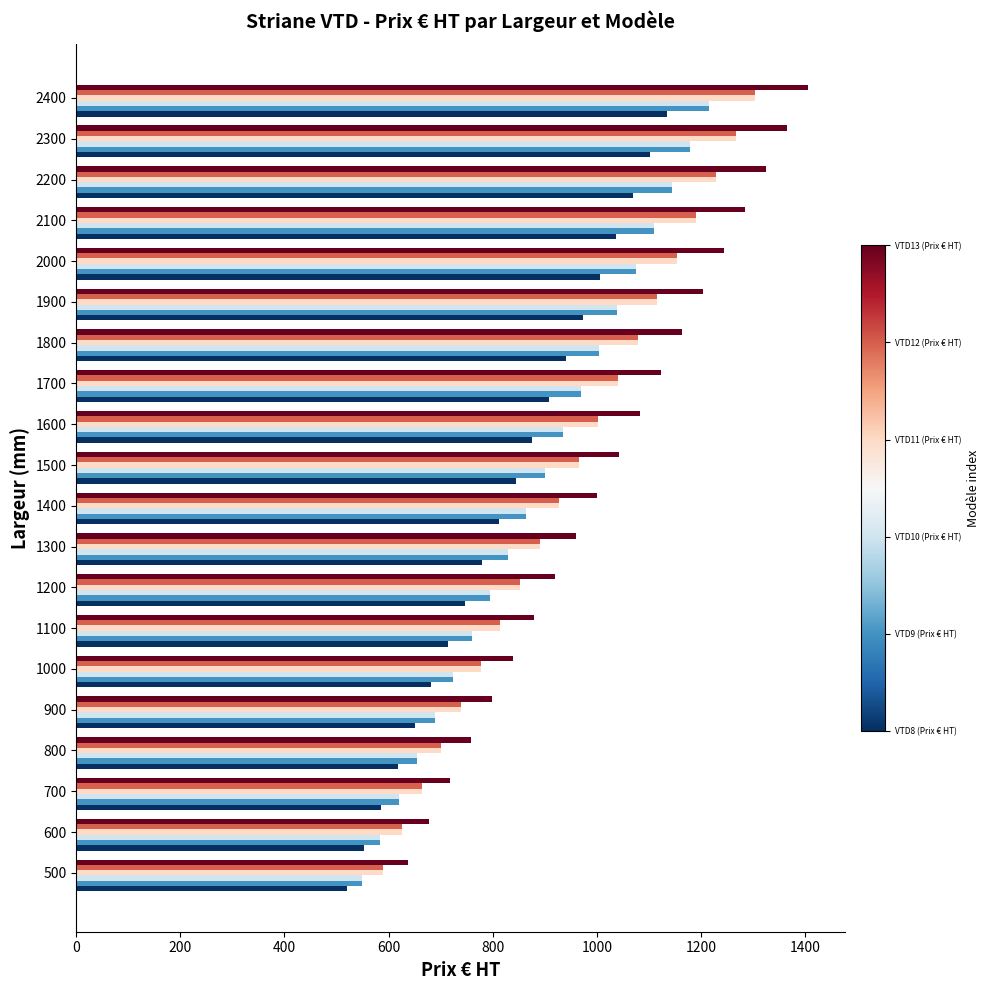

What is the minimum value shown in the chart?

520.8